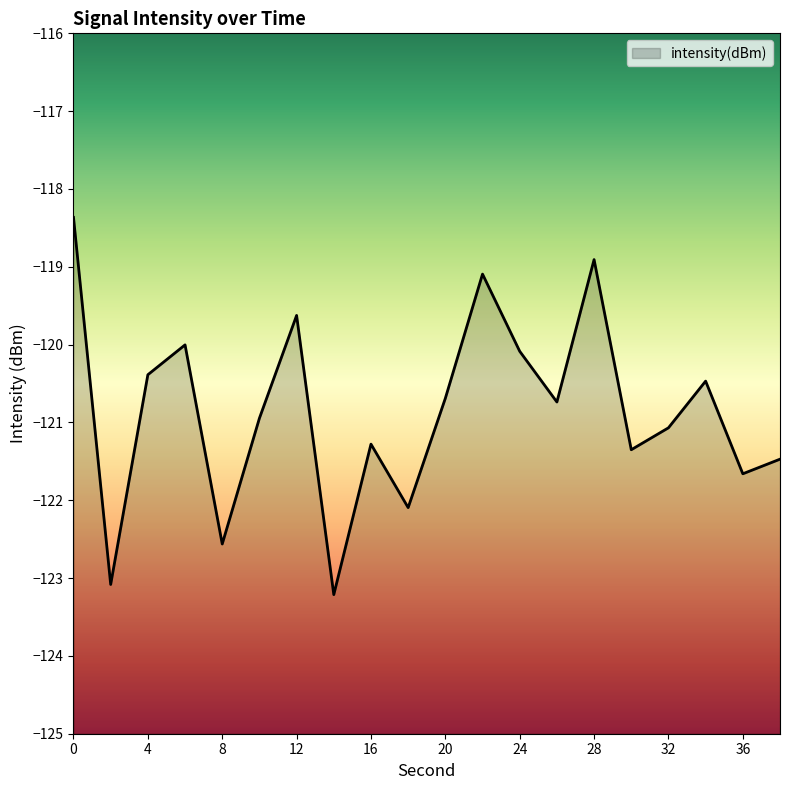

True or false: the data shows -122.6 at 8.

True